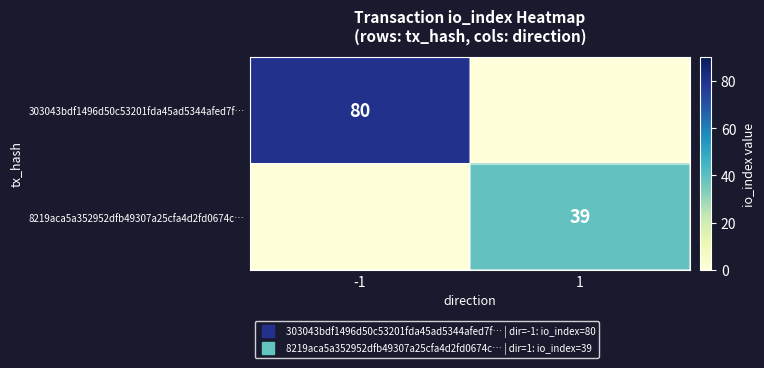

True or false: 303043bdf1496d50c53201fda45ad5344afed7f… has a value of 0 at 1.

True